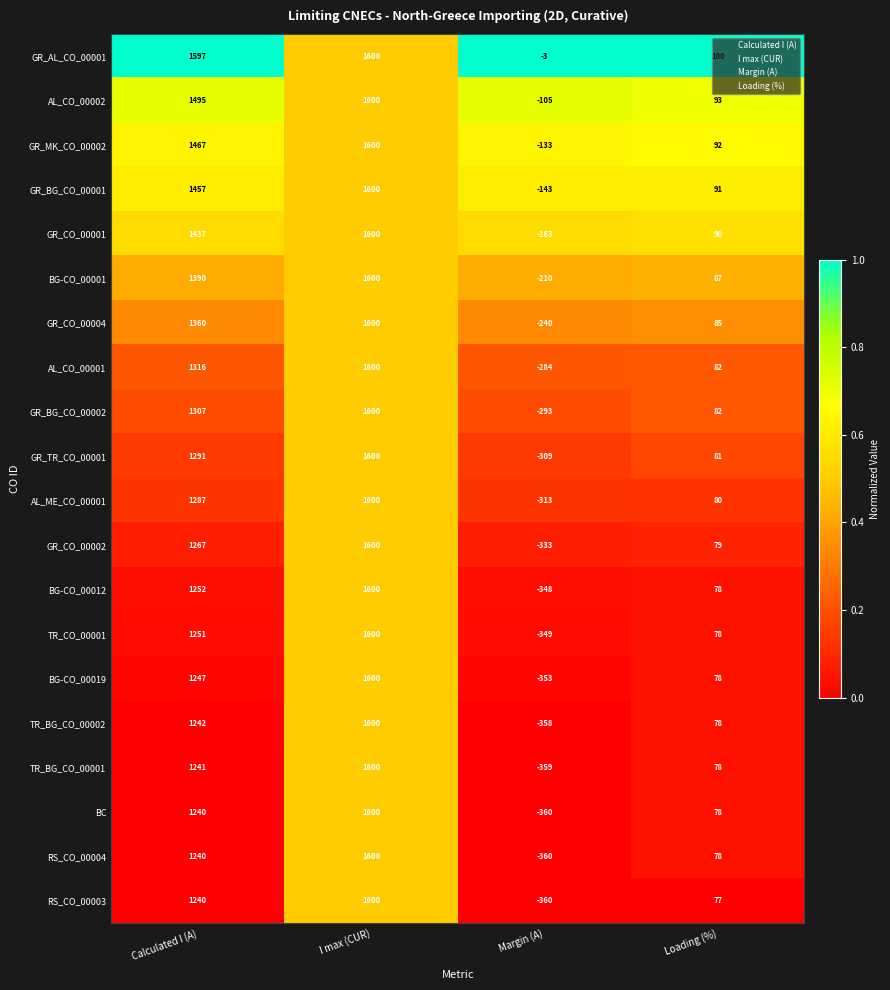

How many categories are shown in the chart?

4